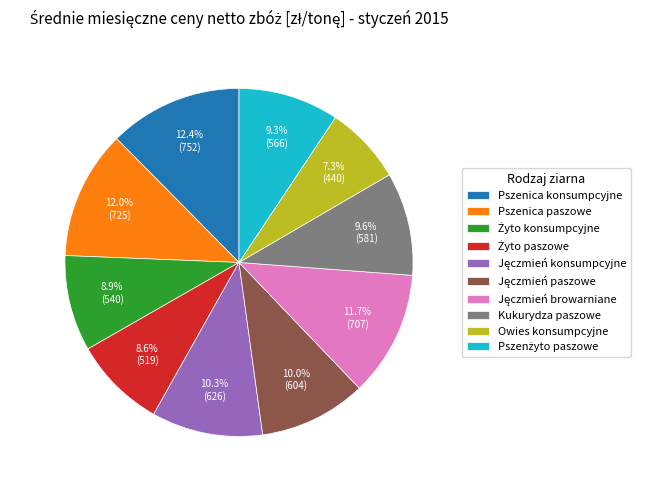

How much of the chart is everything except Kukurydza paszowe?

90.4%